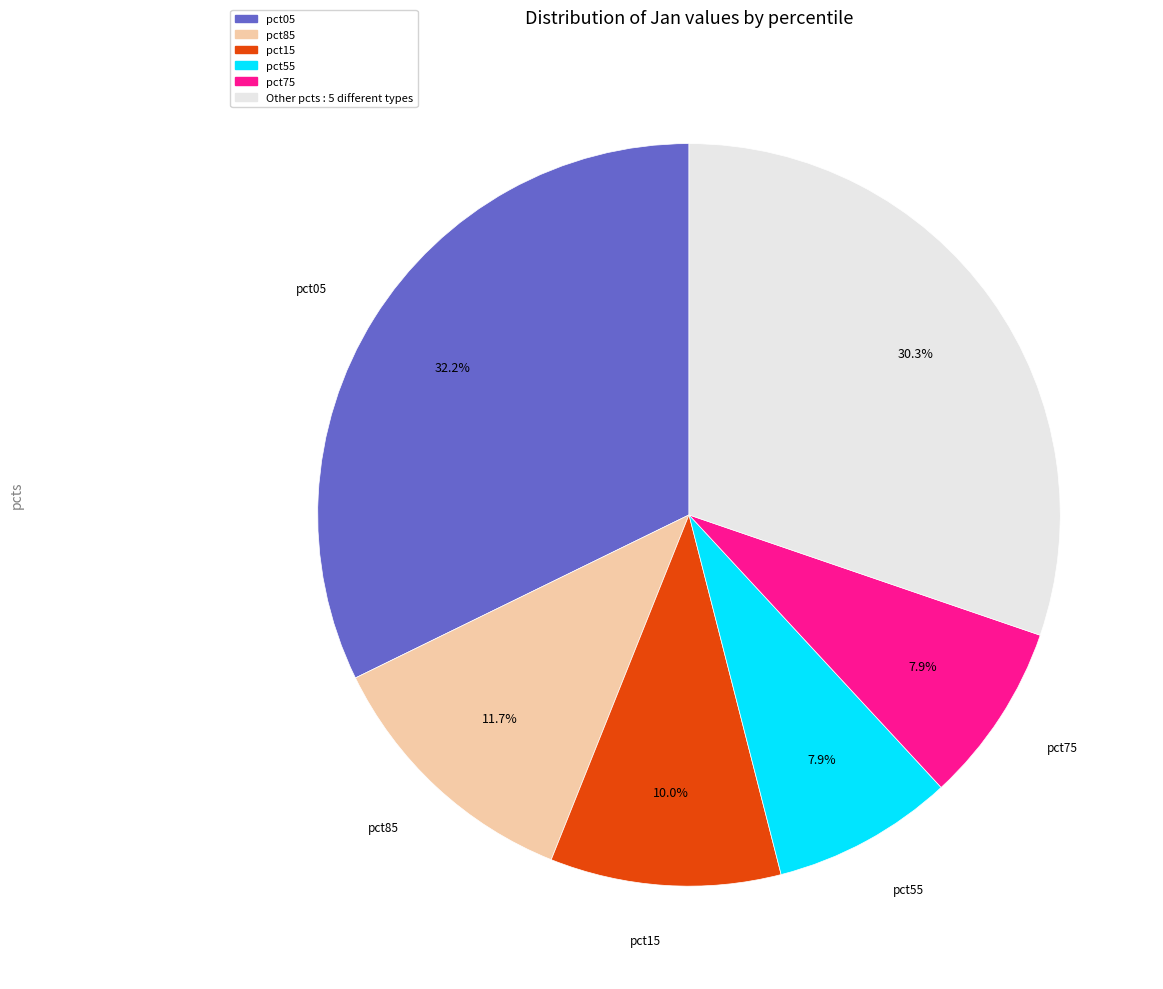

Is there a majority slice in this chart?

No